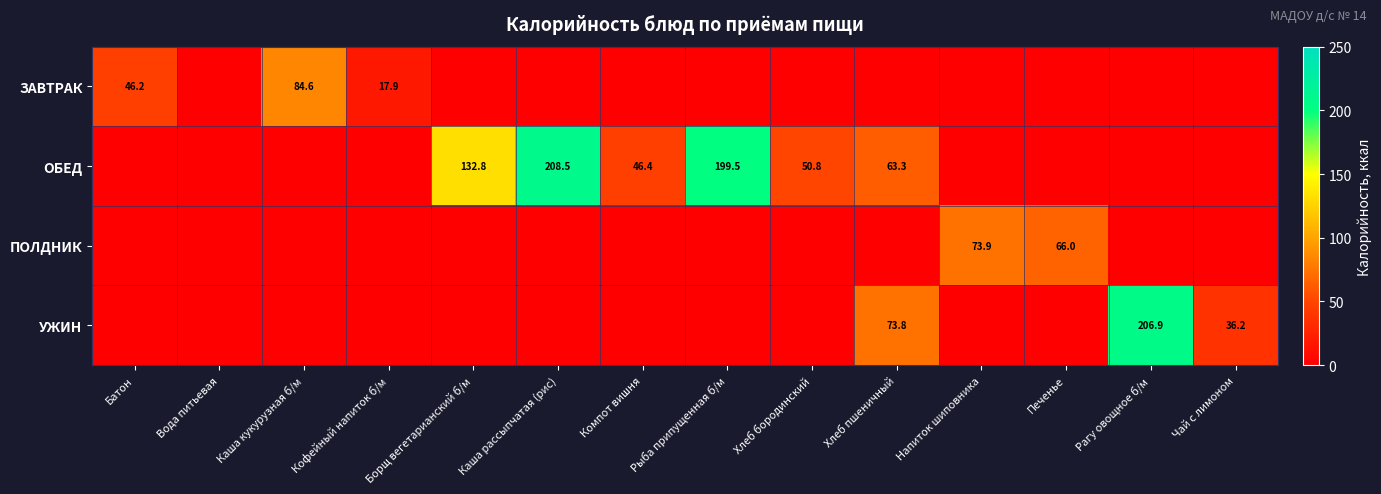

Is it true that ПОЛДНИК equals 103.6 at Печенье?

False